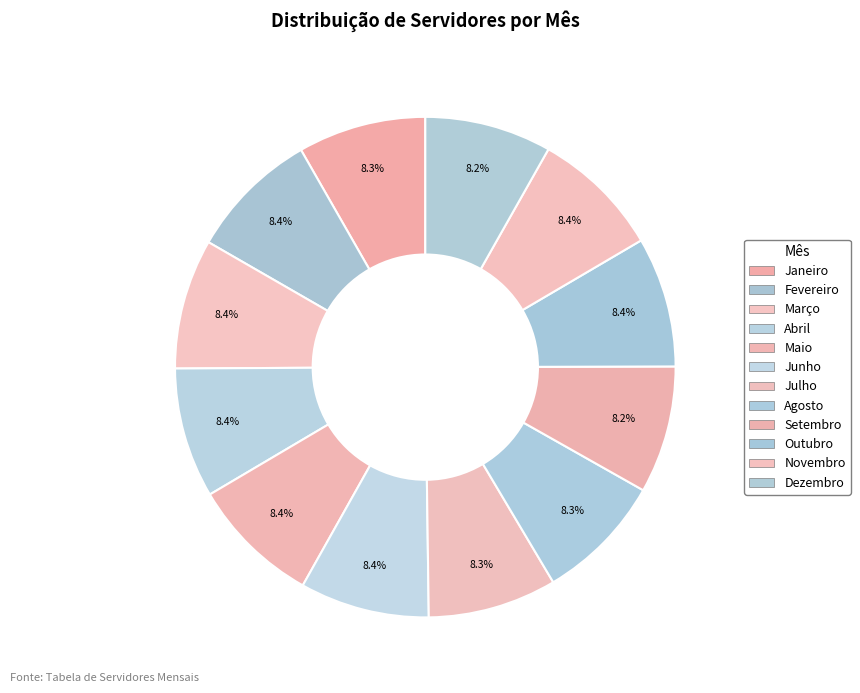

How many segments does this pie chart have?

12